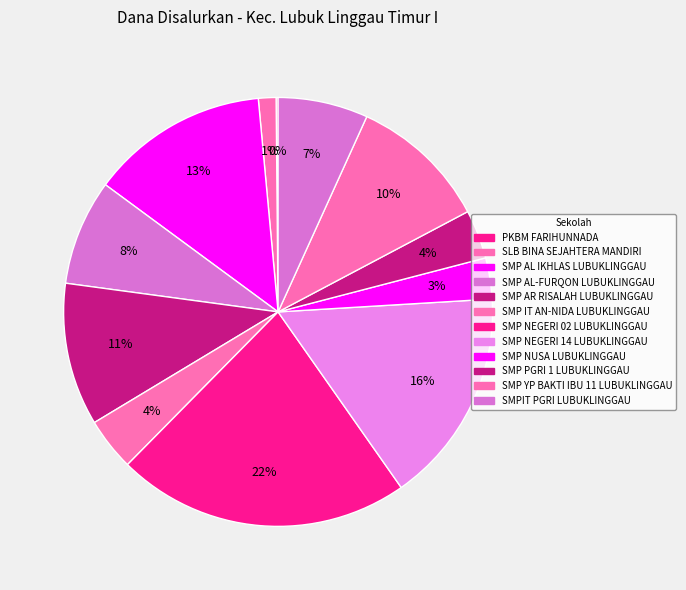

The SMP IT AN-NIDA LUBUKLINGGAU slice represents 1% of the pie. True or false?

False